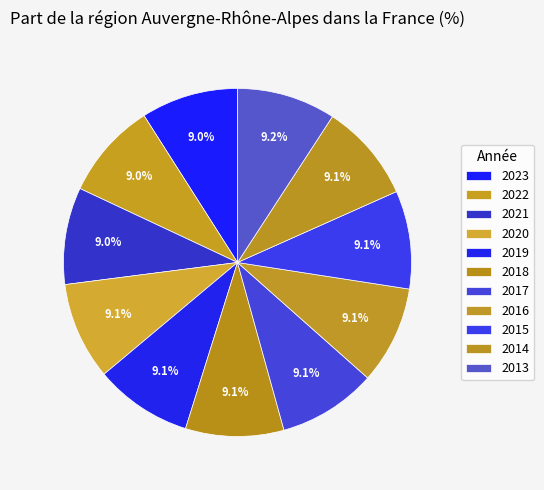

Count the number of slices in the pie.

11